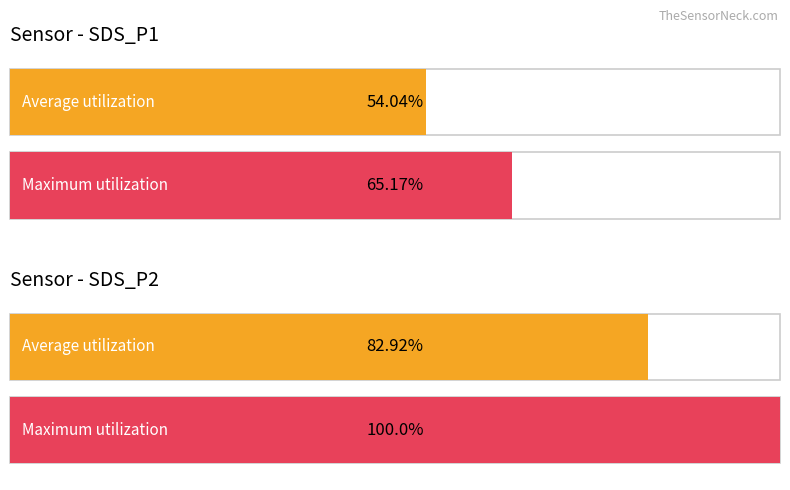

Is it true that Average utilization equals 11.2 at SDS_P2?

False